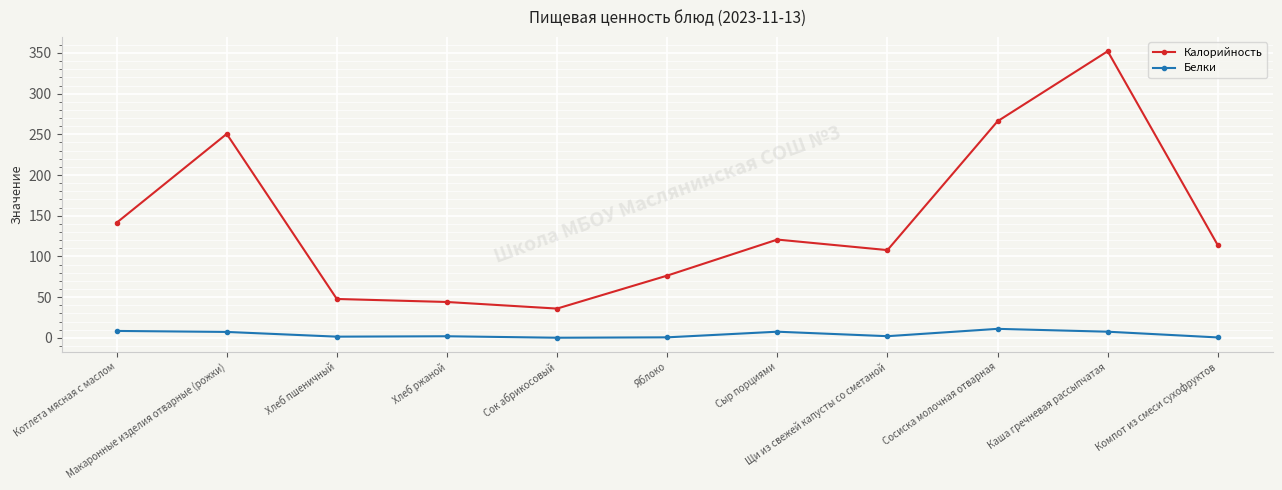

Which series has the largest range (max minus min)?

Калорийность